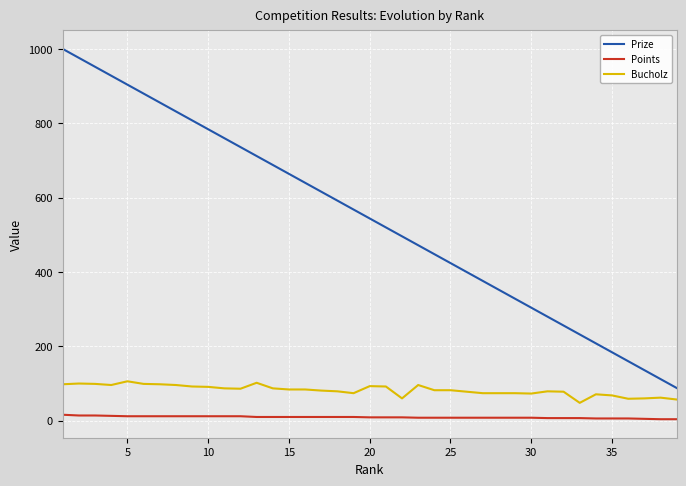

What is the difference between the maximum and minimum values in the Prize series?

912